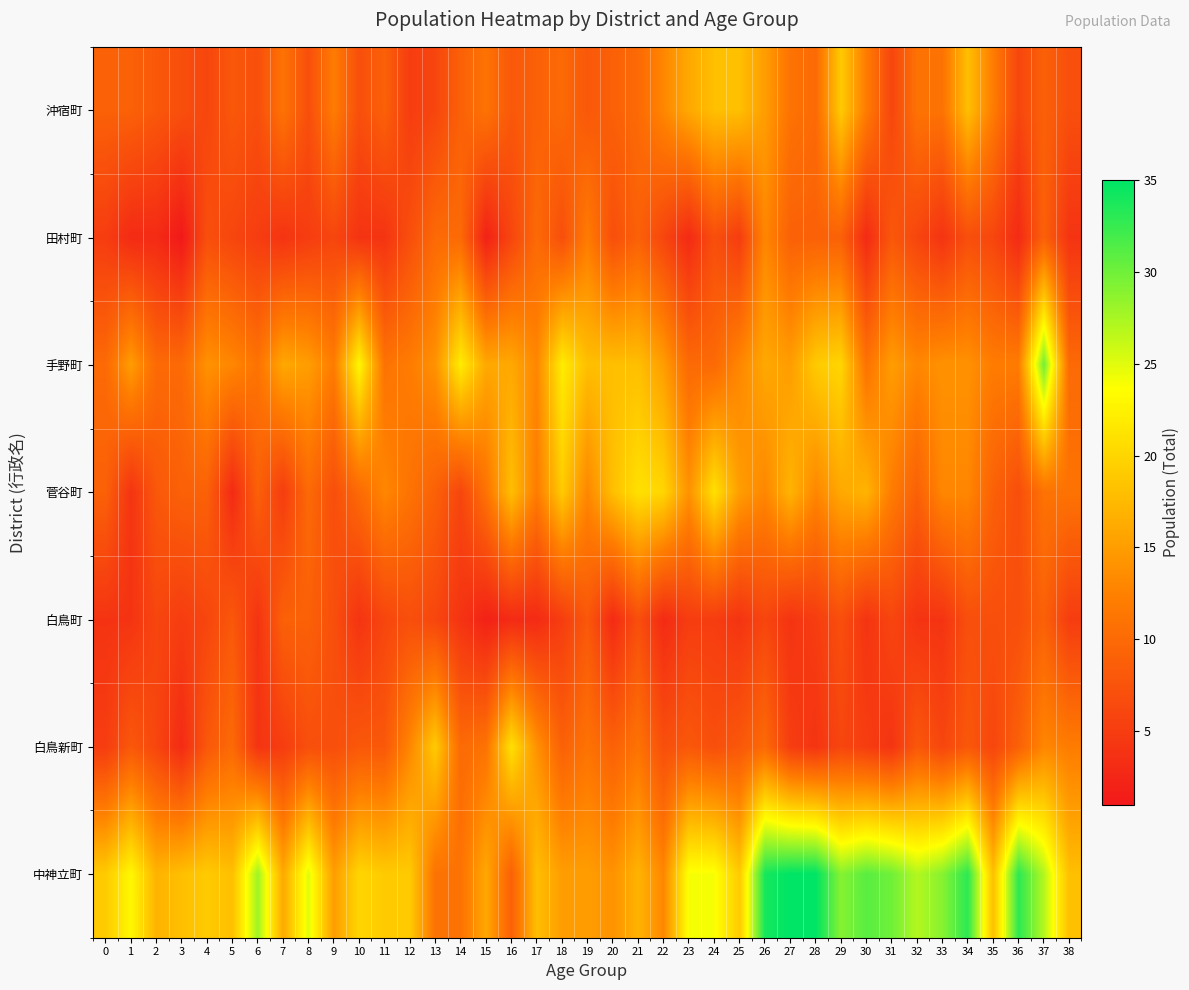

List the series in order of their peak value, lowest first.

白鳥町, 田村町, 沖宿町, 菅谷町, 白鳥新町, 手野町, 中神立町